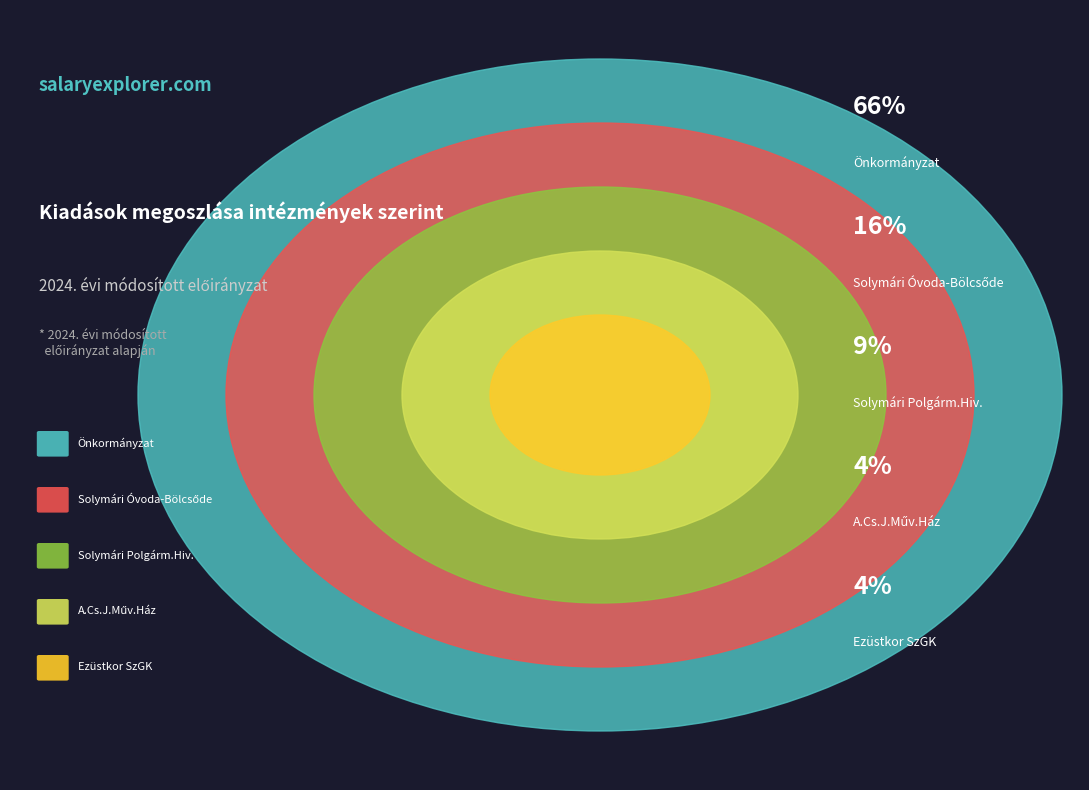

Which category accounts for the majority?

Önkormányzat